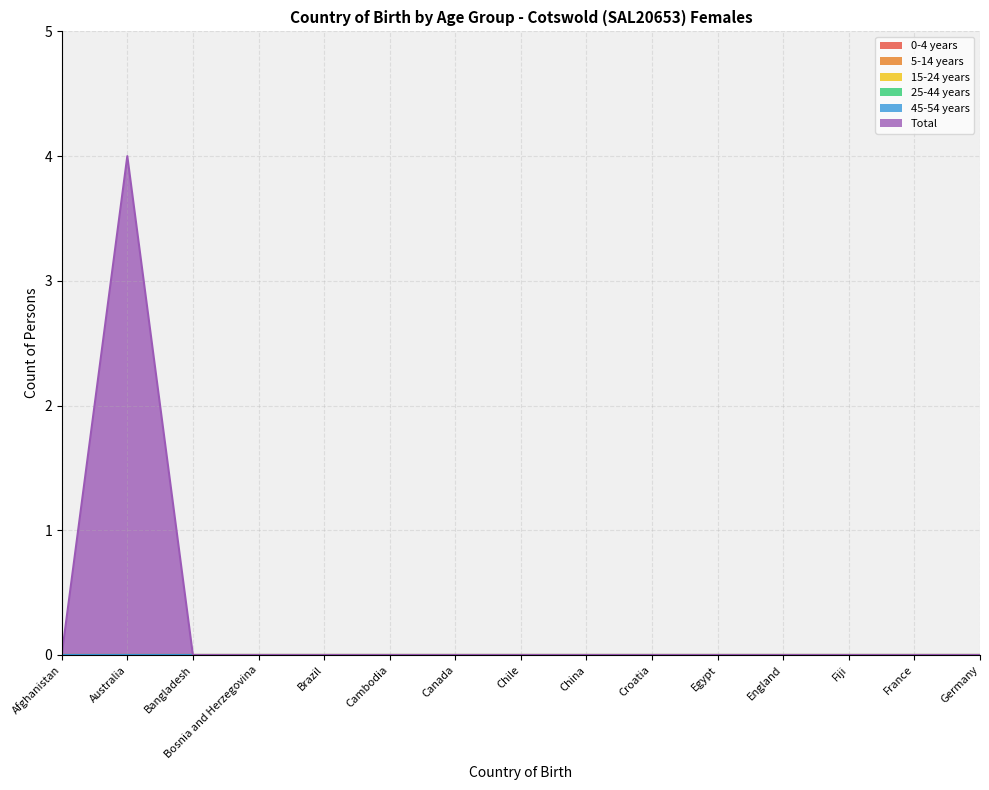

Reading left to right, transcribe all the data shown in this chart.

0-4 years: Afghanistan=0	Australia=0	Bangladesh=0	Bosnia and Herzegovina=0	Brazil=0	Cambodia=0	Canada=0	Chile=0	China=0	Croatia=0	Egypt=0	England=0	Fiji=0	France=0	Germany=0
5-14 years: Afghanistan=0	Australia=0	Bangladesh=0	Bosnia and Herzegovina=0	Brazil=0	Cambodia=0	Canada=0	Chile=0	China=0	Croatia=0	Egypt=0	England=0	Fiji=0	France=0	Germany=0
15-24 years: Afghanistan=0	Australia=0	Bangladesh=0	Bosnia and Herzegovina=0	Brazil=0	Cambodia=0	Canada=0	Chile=0	China=0	Croatia=0	Egypt=0	England=0	Fiji=0	France=0	Germany=0
25-44 years: Afghanistan=0	Australia=0	Bangladesh=0	Bosnia and Herzegovina=0	Brazil=0	Cambodia=0	Canada=0	Chile=0	China=0	Croatia=0	Egypt=0	England=0	Fiji=0	France=0	Germany=0
45-54 years: Afghanistan=0	Australia=0	Bangladesh=0	Bosnia and Herzegovina=0	Brazil=0	Cambodia=0	Canada=0	Chile=0	China=0	Croatia=0	Egypt=0	England=0	Fiji=0	France=0	Germany=0
Total: Afghanistan=0	Australia=4	Bangladesh=0	Bosnia and Herzegovina=0	Brazil=0	Cambodia=0	Canada=0	Chile=0	China=0	Croatia=0	Egypt=0	England=0	Fiji=0	France=0	Germany=0